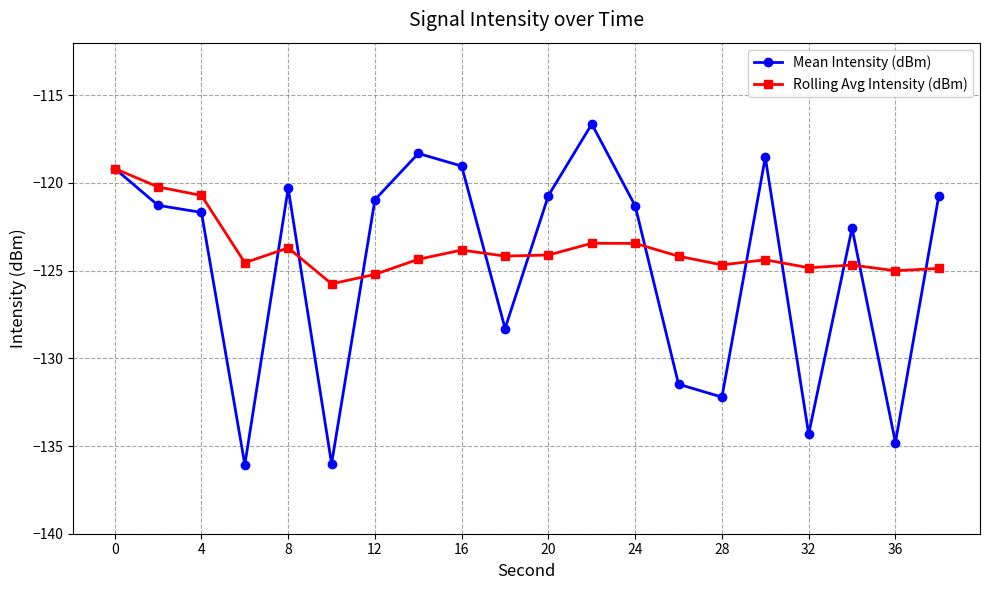

Which series has the widest spread of values?

Mean Intensity (dBm)